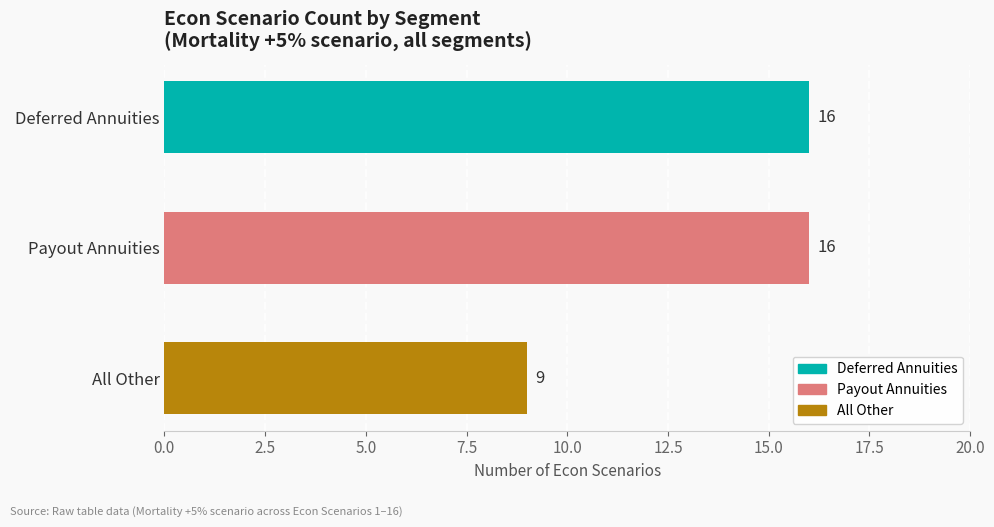

What is the label of the 3rd bar from the top?

All Other